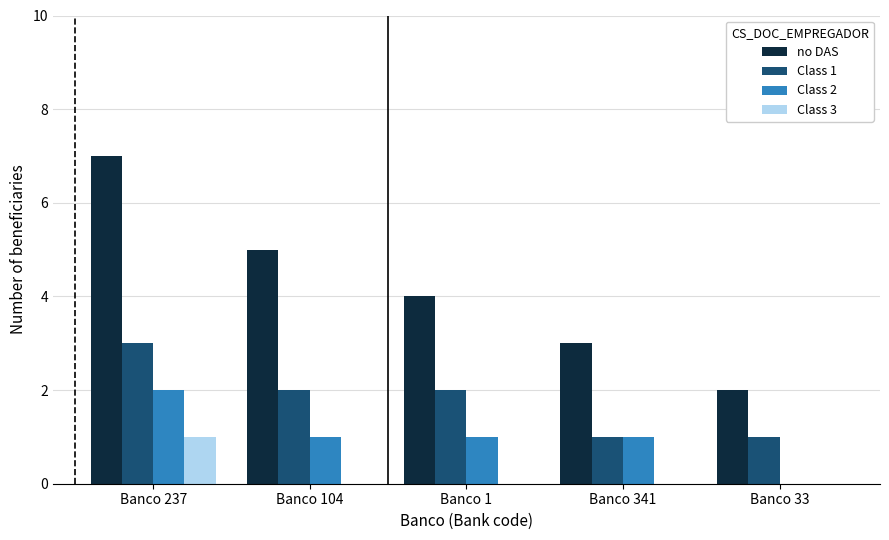

Which series changed the most between Banco 237 and Banco 33?

no DAS